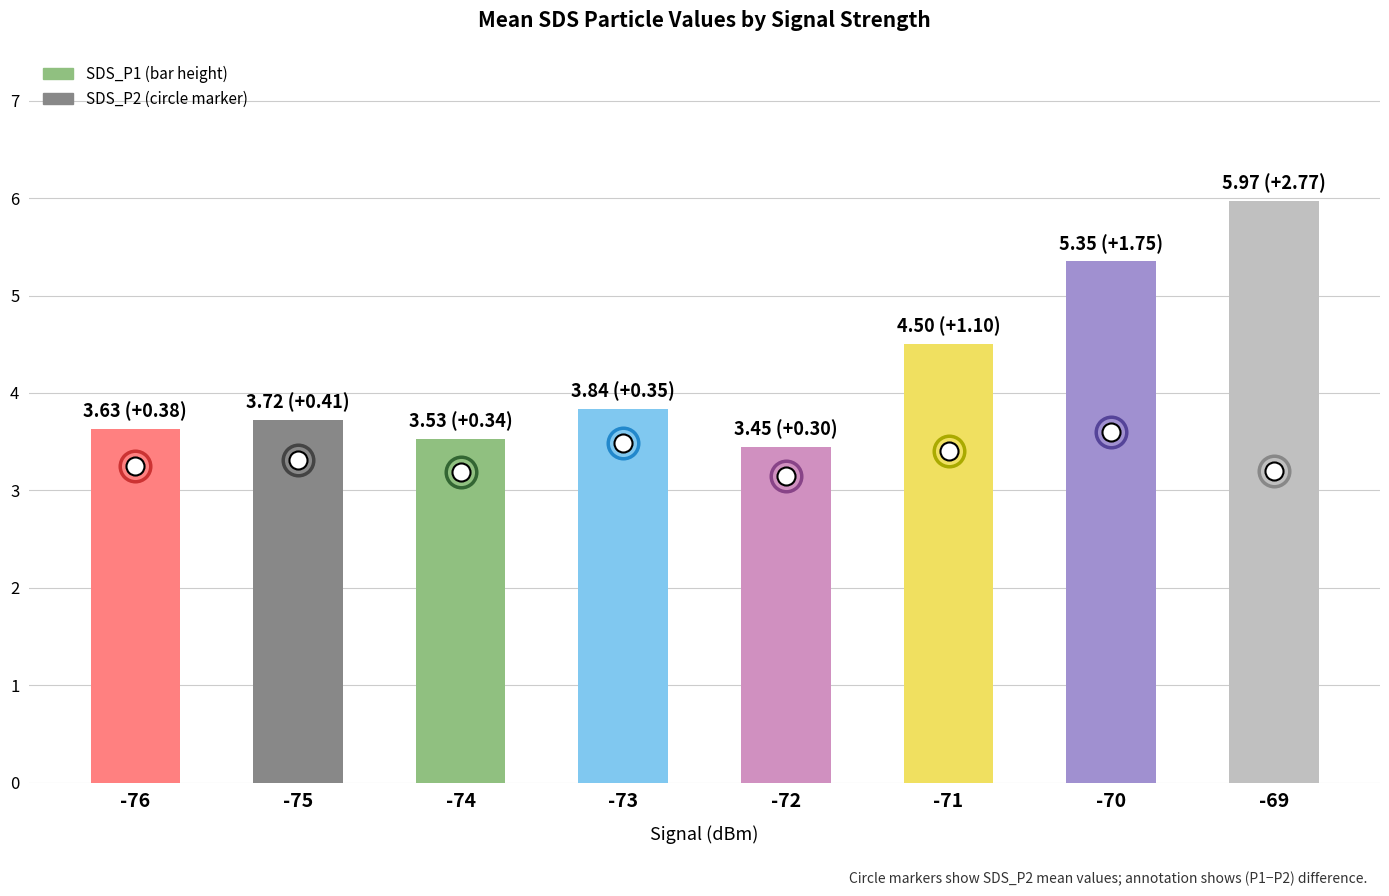

What is the maximum value for SDS_P2?

3.6